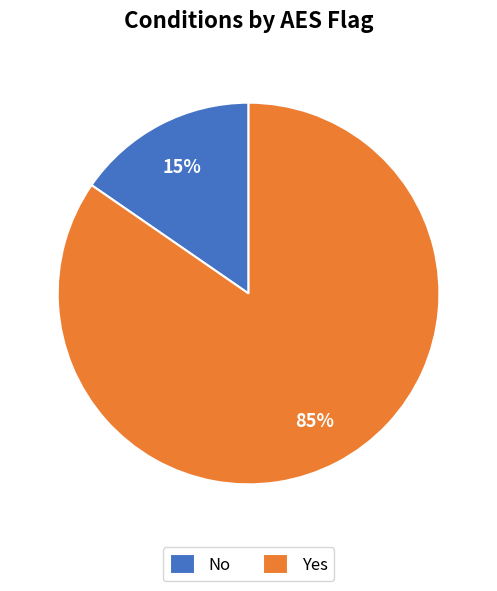

Rank the categories by value from lowest to highest.

No, Yes